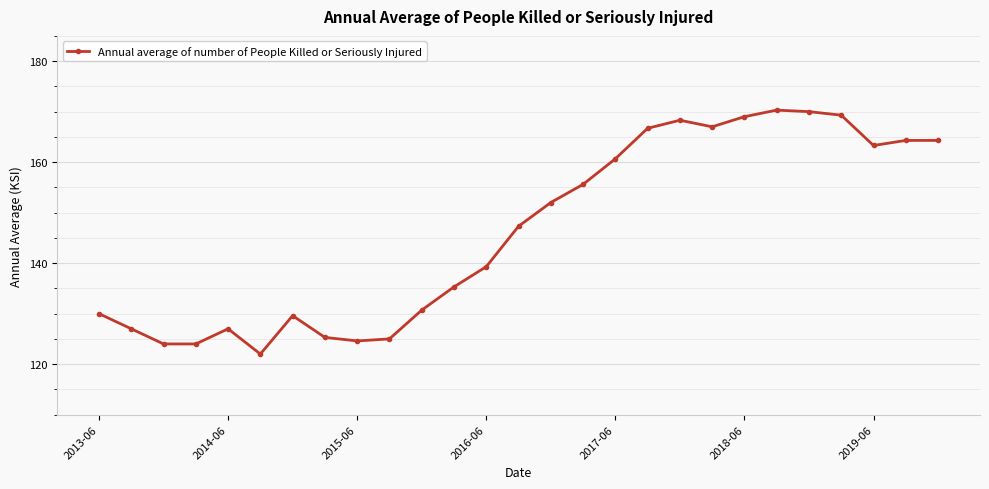

What is the minimum value shown in the chart?

122.0